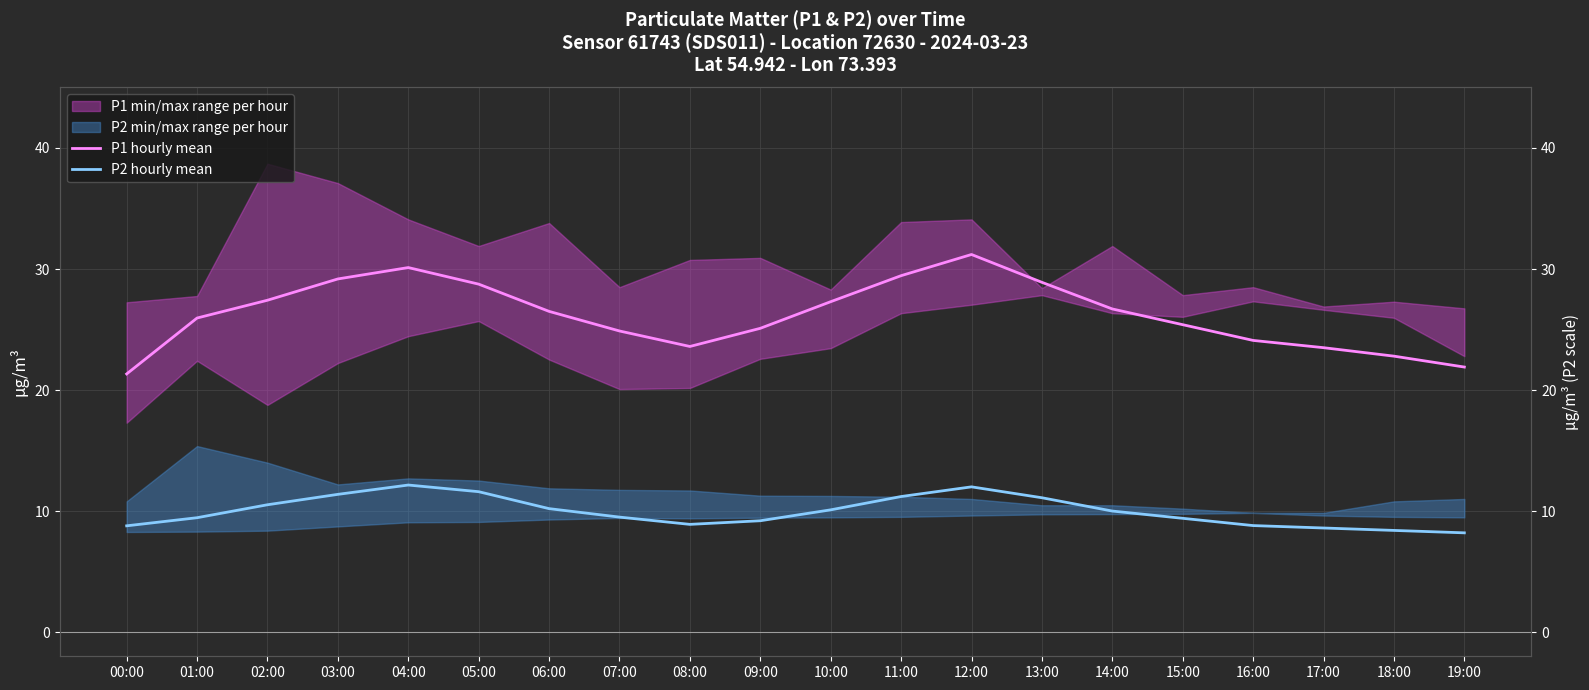

Which series has the widest spread of values?

P1 hourly mean